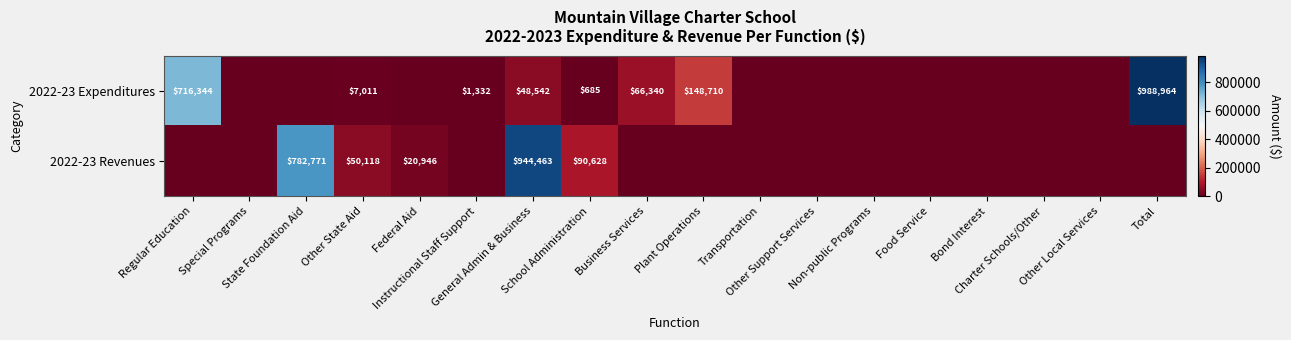

At Instructional Staff Support, list the series in order from largest to smallest.

2022-23 Expenditures, 2022-23 Revenues